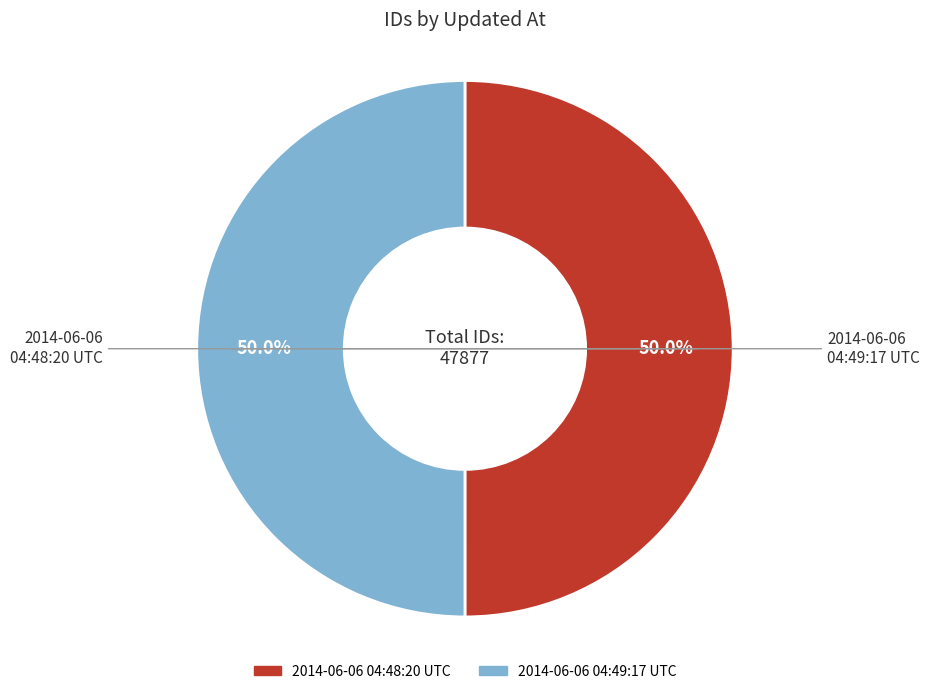

To the nearest percent, what is the combined percentage of 2014-06-06 04:49:17 UTC and 2014-06-06 04:48:20 UTC?

100%